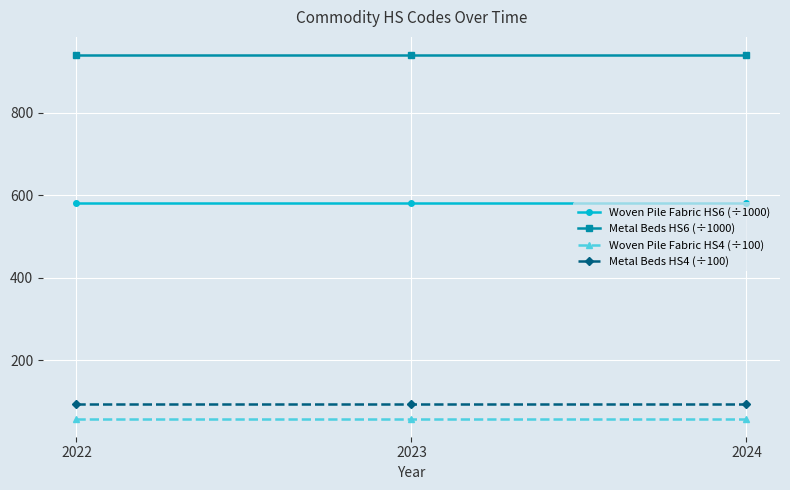

How many categories are shown in the chart?

3